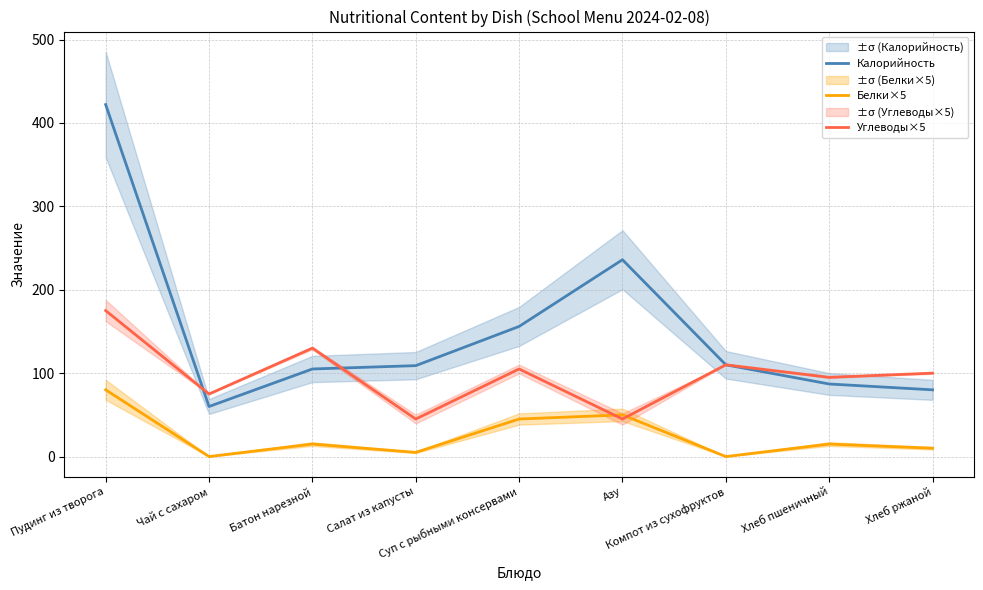

Count the number of categories in the chart.

9